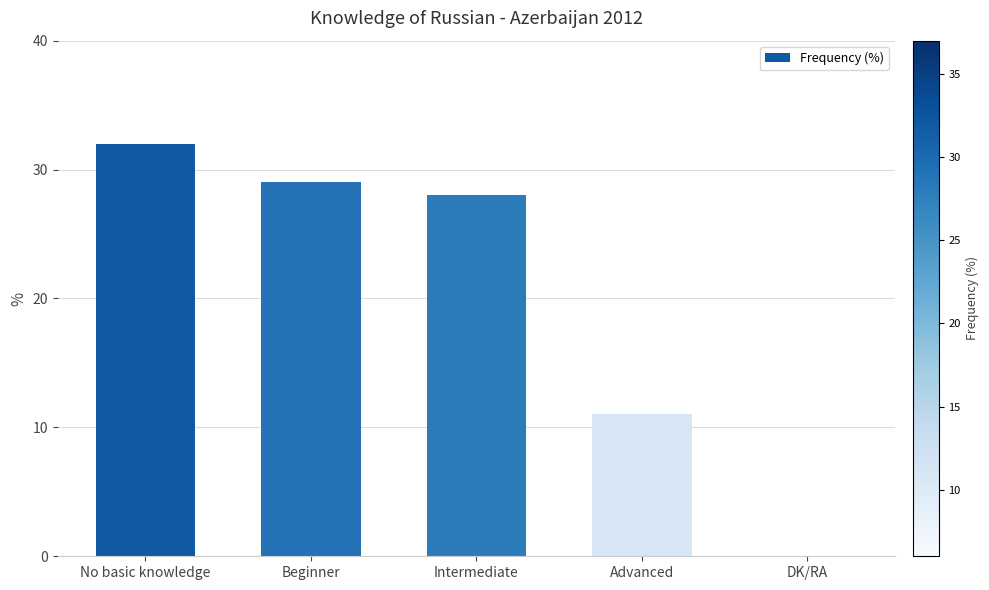

What value does the data have at Advanced, to the nearest 10?

10